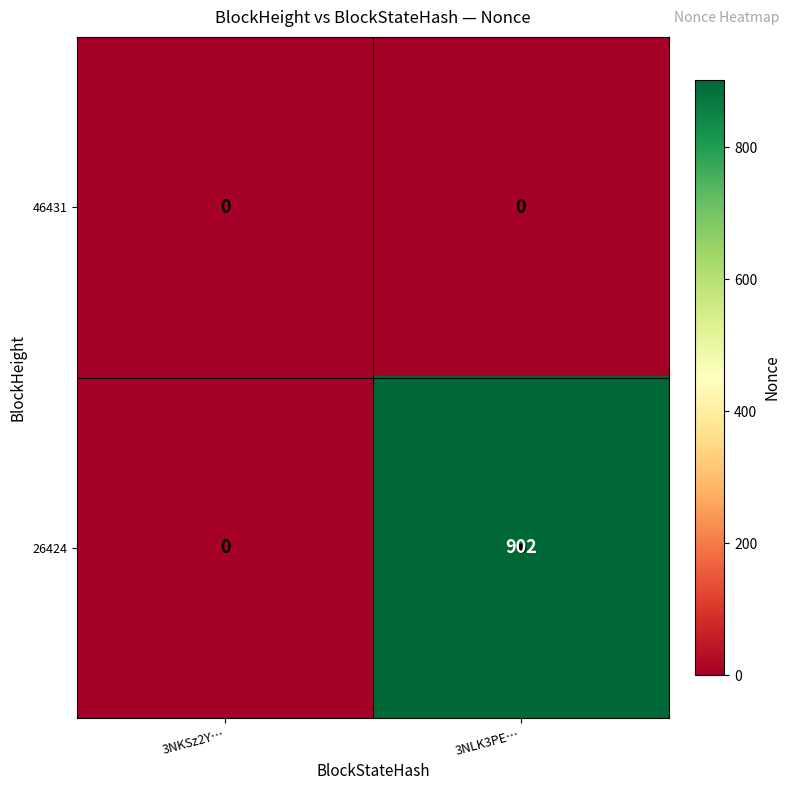

Which series changed the most between 3NKSz2Y… and 3NLK3PE…?

26424